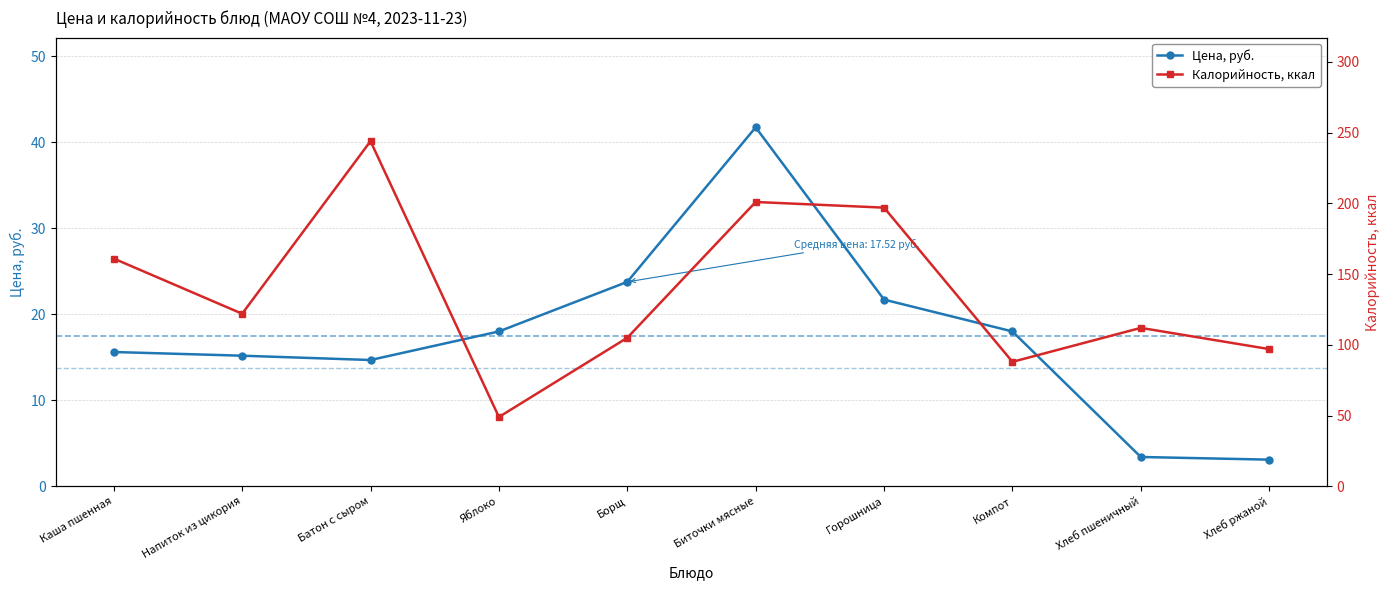

What position from the right is Напиток из цикория?

9